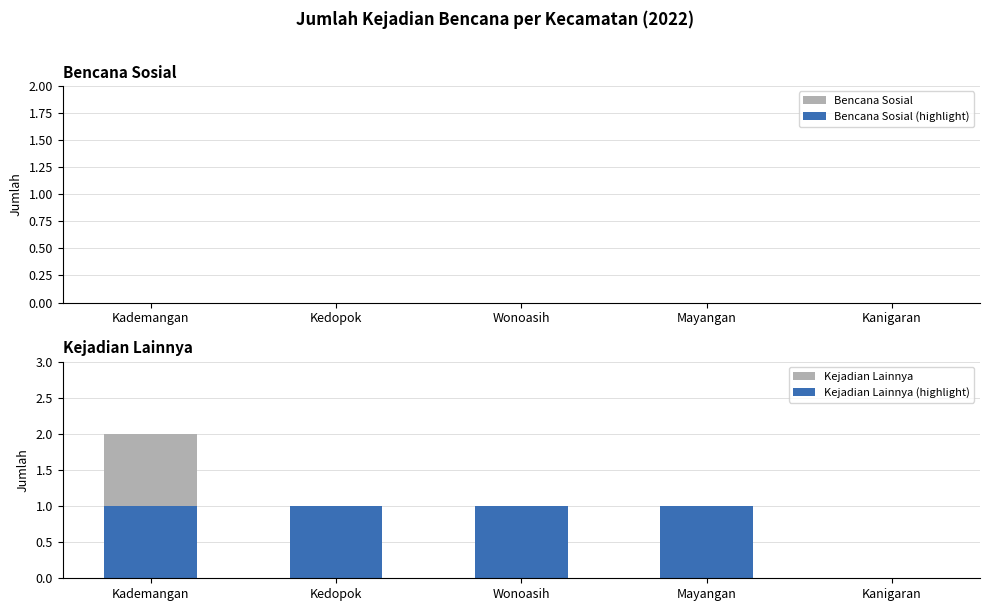

What position from the right is Wonoasih?

3